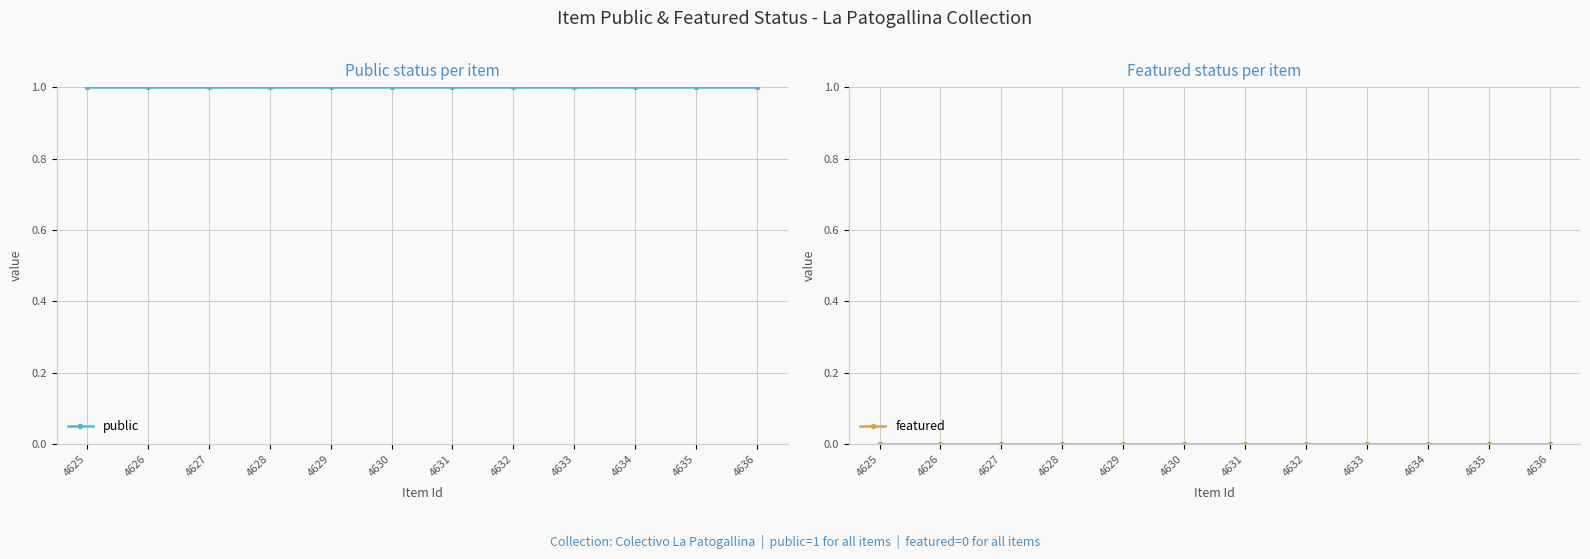

What are all the series names shown in the legend?

public, featured